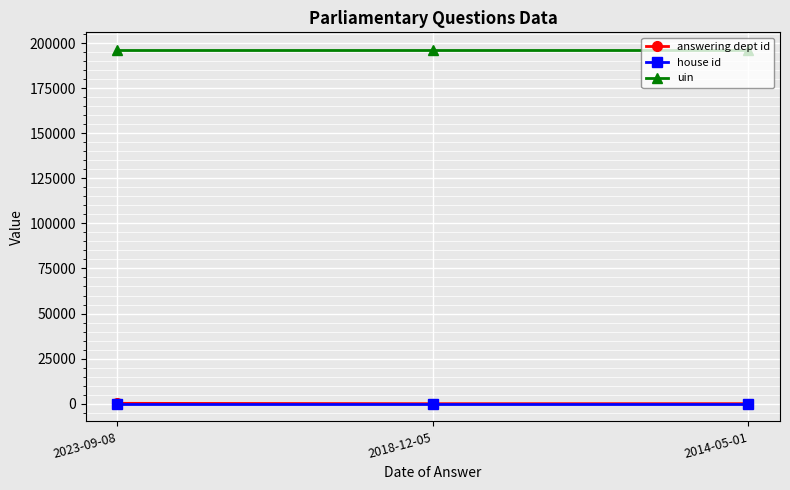

What is the sum of the house id values at 2023-09-08 and 2014-05-01?

2